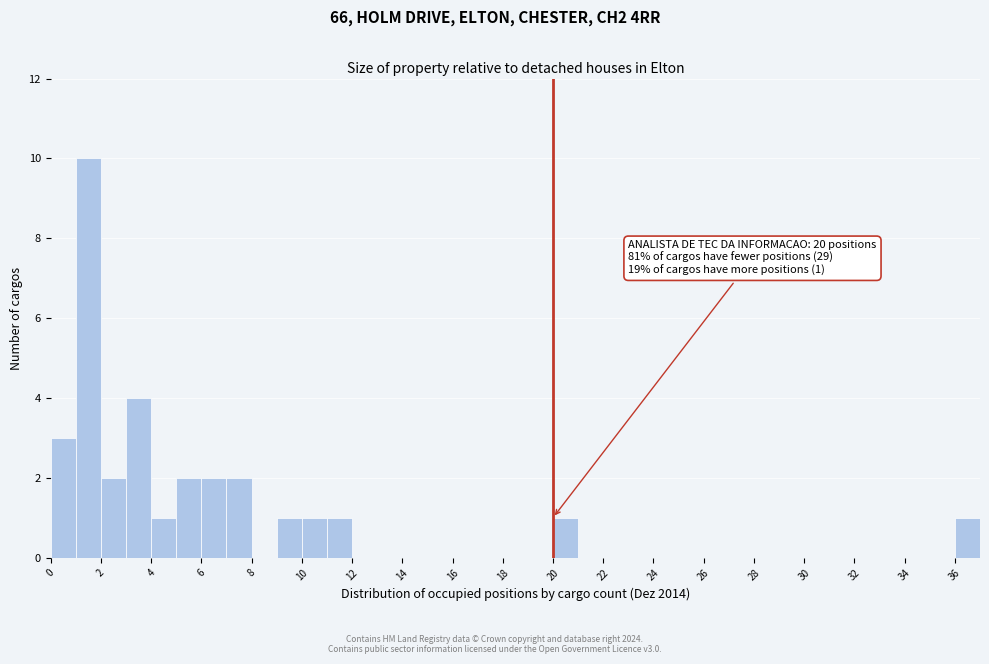

Over which range of the x-axis is the bar tallest?

1 to 2